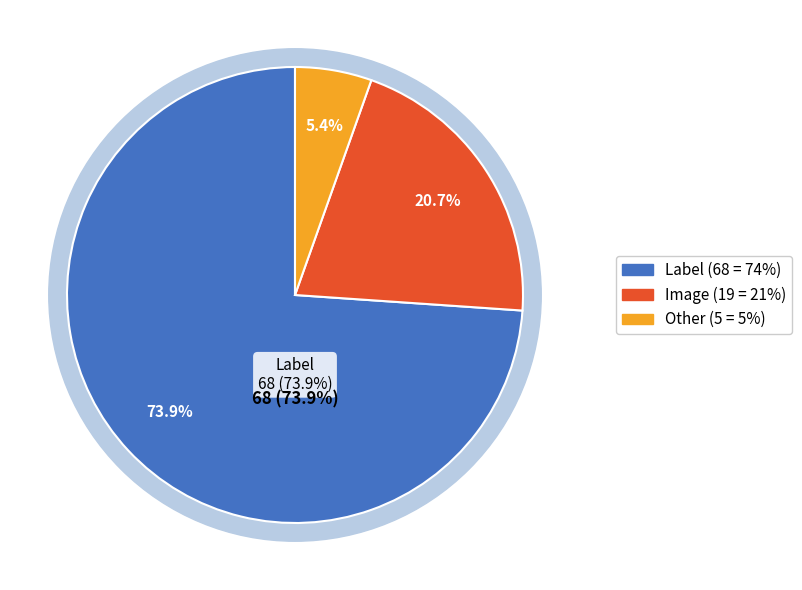

What is the majority slice?

Label